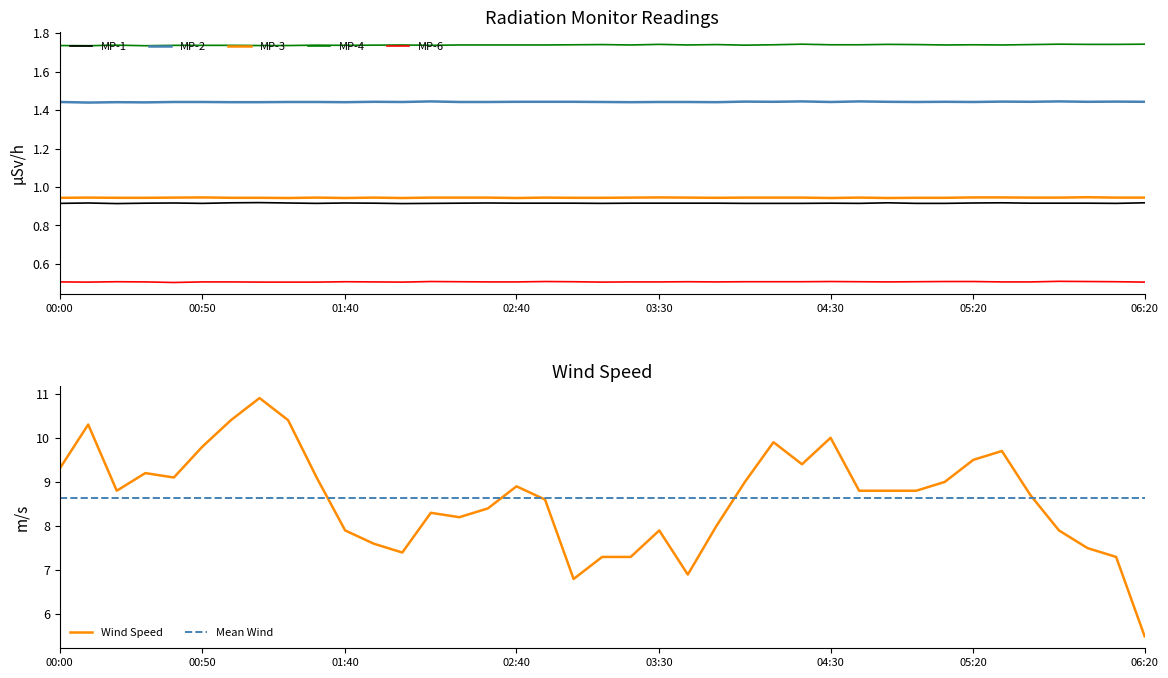

Is the value of Wind at 02:30 greater than the value of MP-6 at 03:40?

Yes